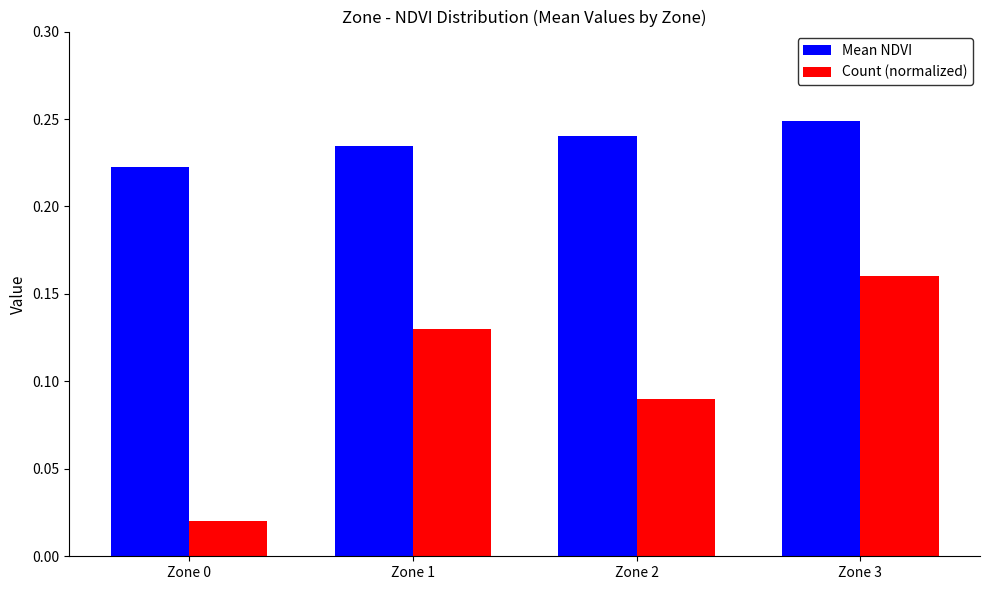

List the series in order of their overall mean, lowest first.

Count (normalized), Mean NDVI